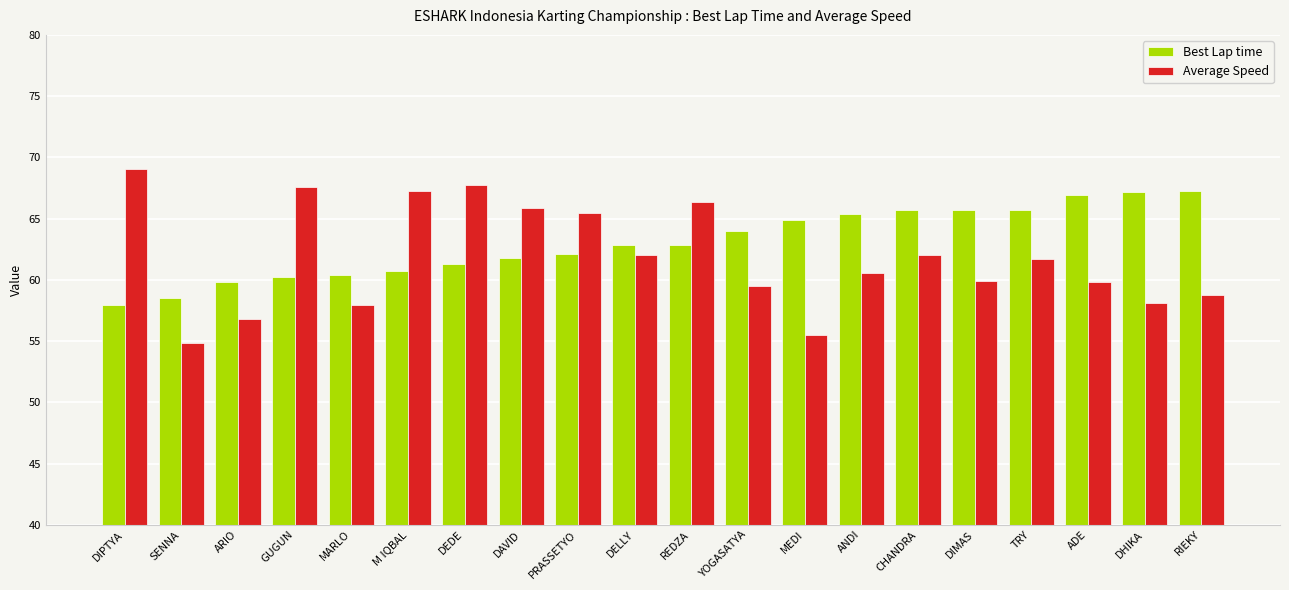

What is the highest value of the Average Speed series?

69.1